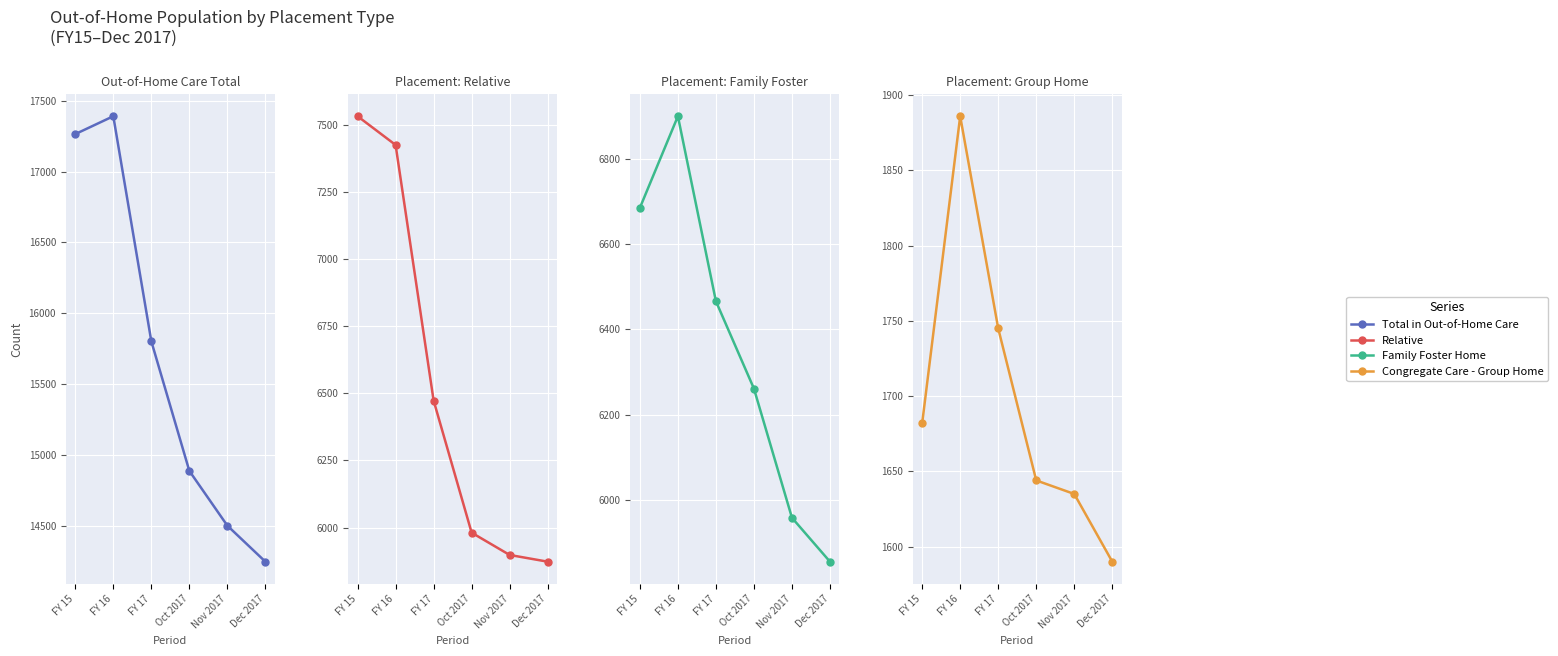

Which series has the largest total across all categories?

Total in Out-of-Home Care